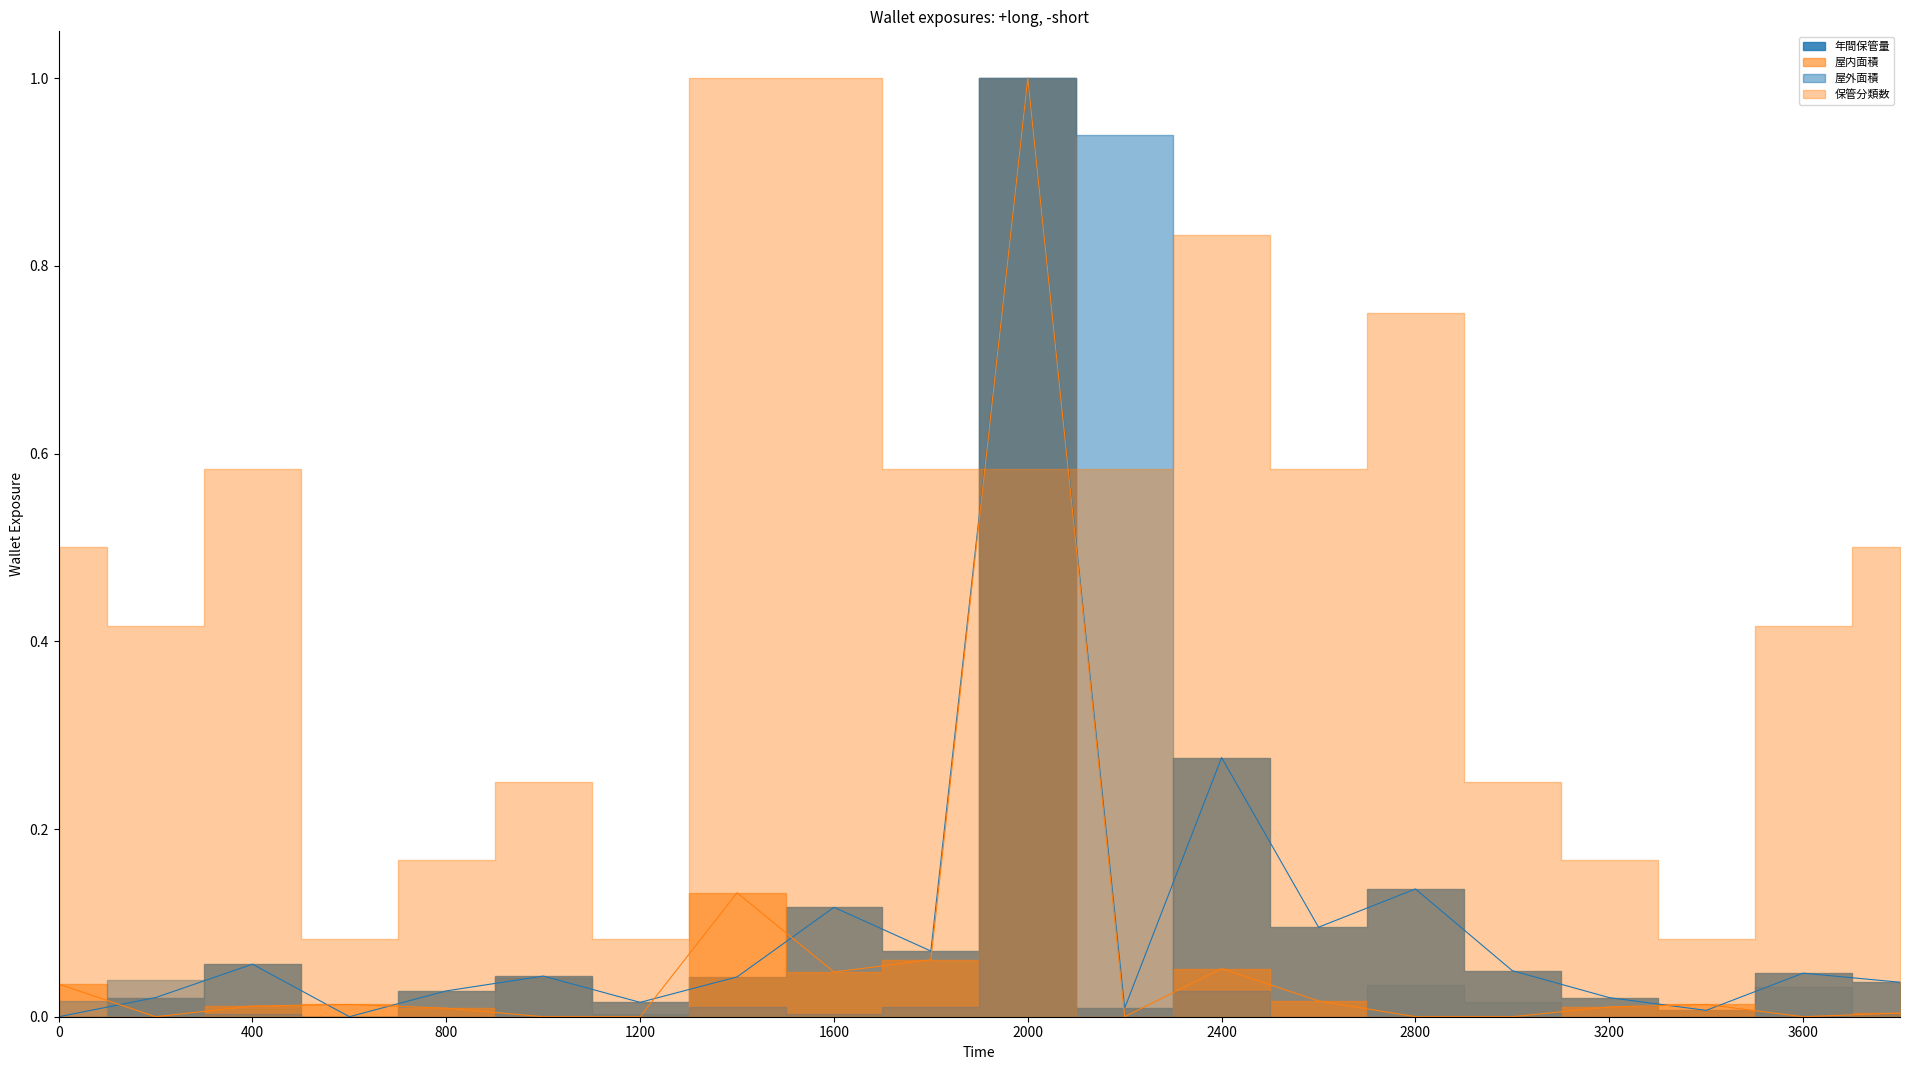

How many data points in 屋内面積(m2) are above 0?

13